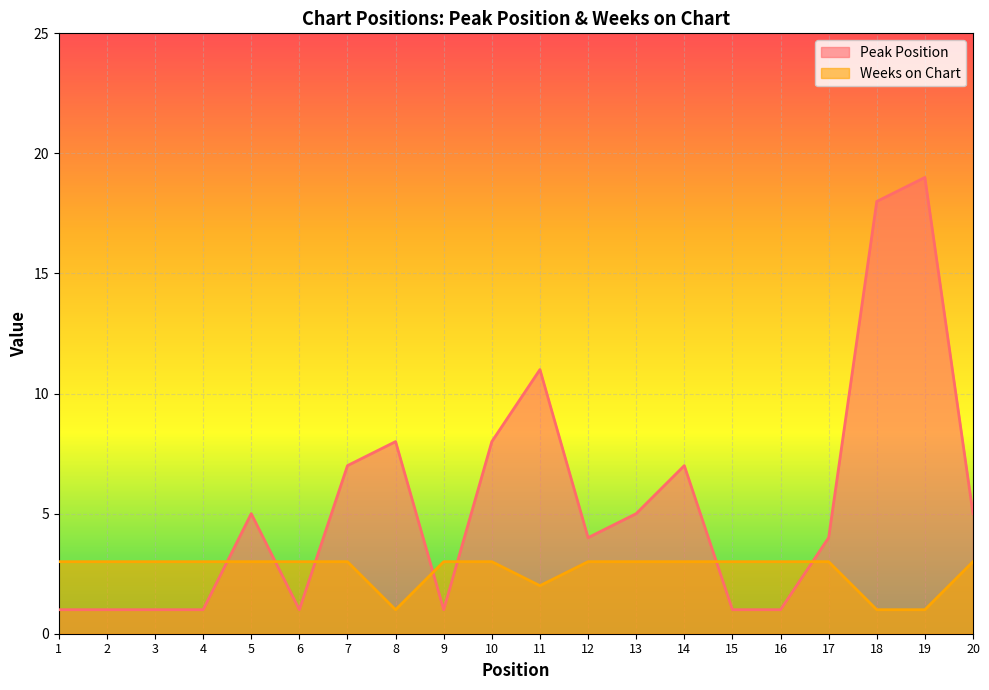

Is the value of Peak Position at 19 greater than the value of Weeks on Chart at 2?

Yes